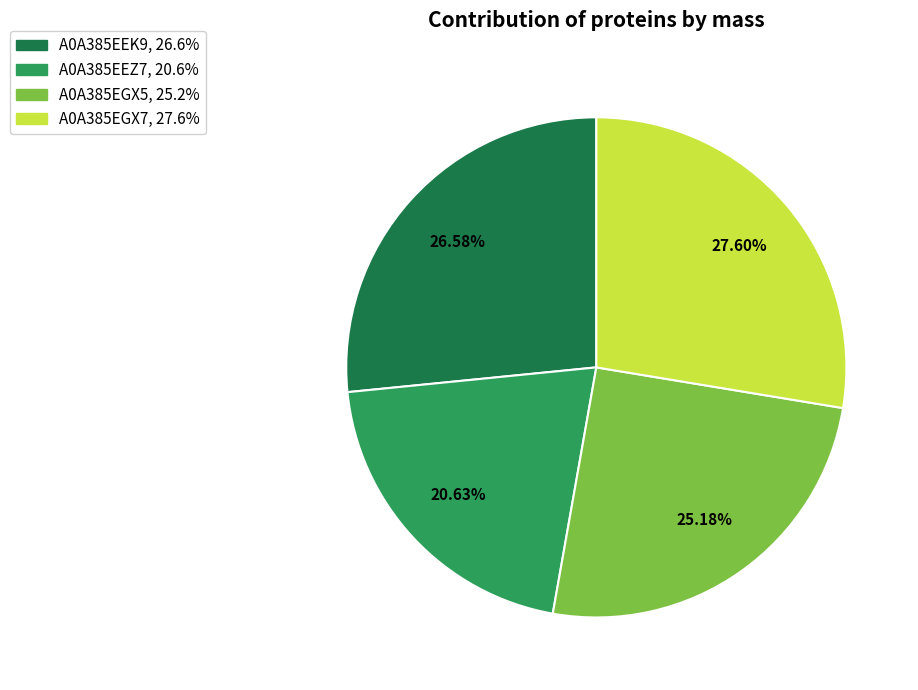

What percentage is the A0A385EEK9 slice, to the nearest percent?

27%